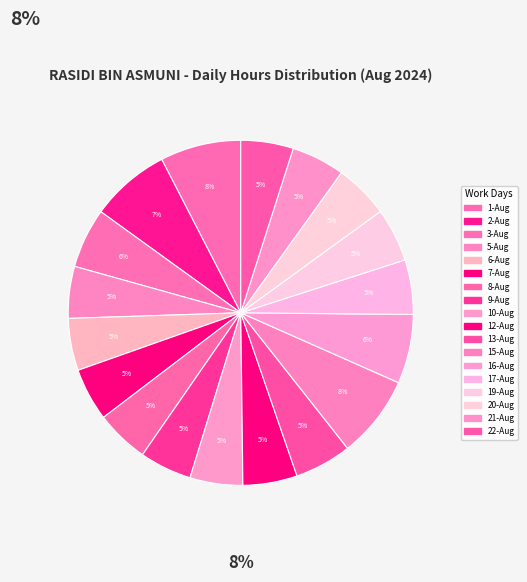

Is the sum of 22-Aug and 9-Aug greater than half?

No